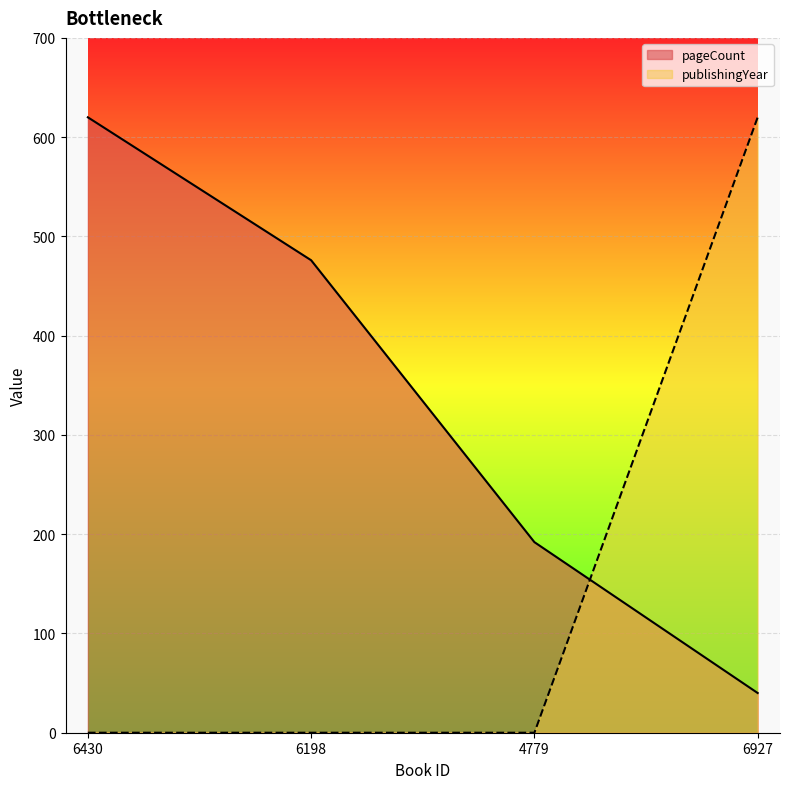

Between 6927 and 6430, which is larger?

6430